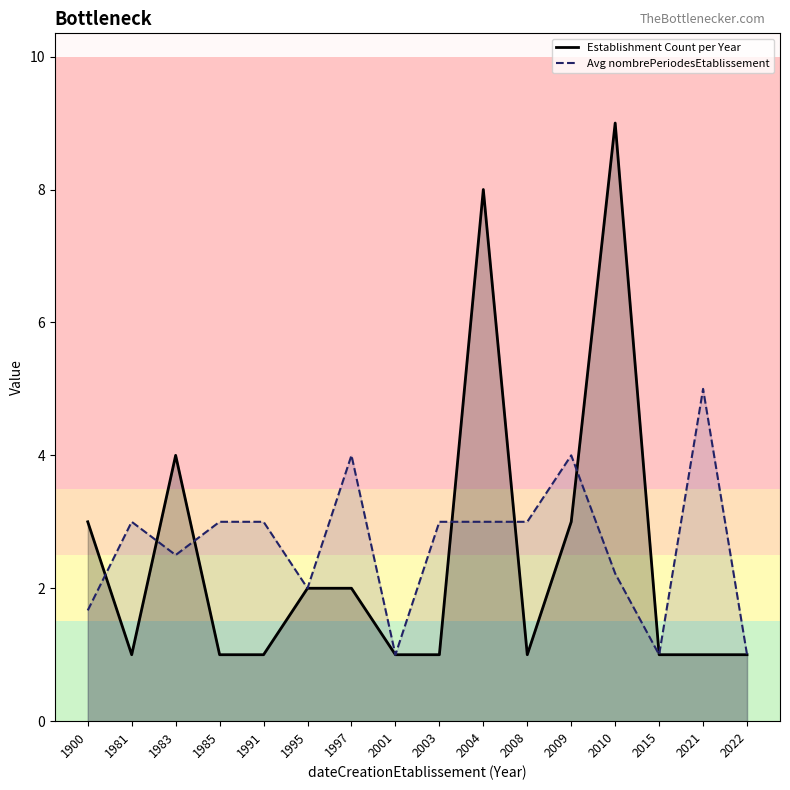

What is the sum of the Establishment Count per Year values at 1997 and 2008?

3.0